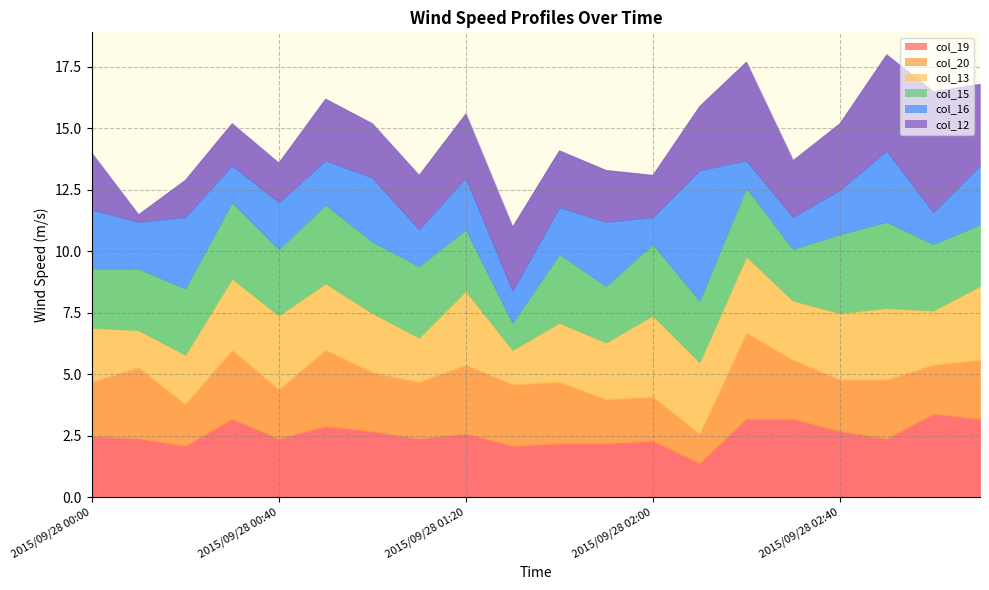

Where does the col_15 series first go above 2?

2015/09/28 00:00